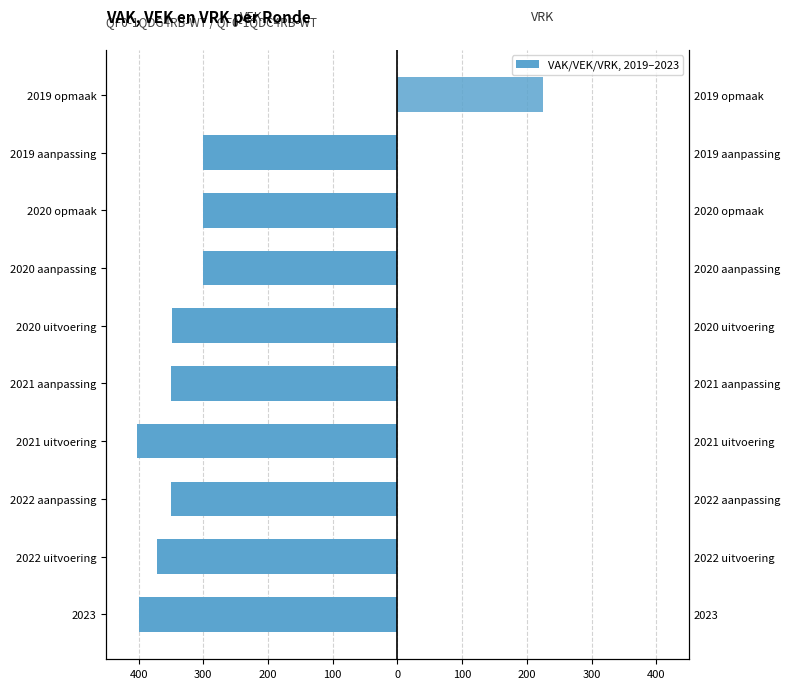

Is it true that VEK equals -558 at 2021 aanpassing?

False